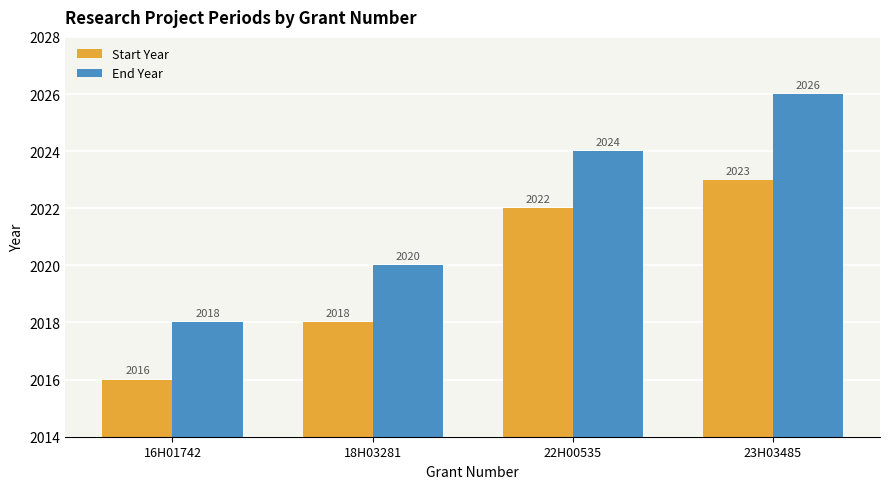

What is the difference between the End Year values at 22H00535 and 23H03485?

2